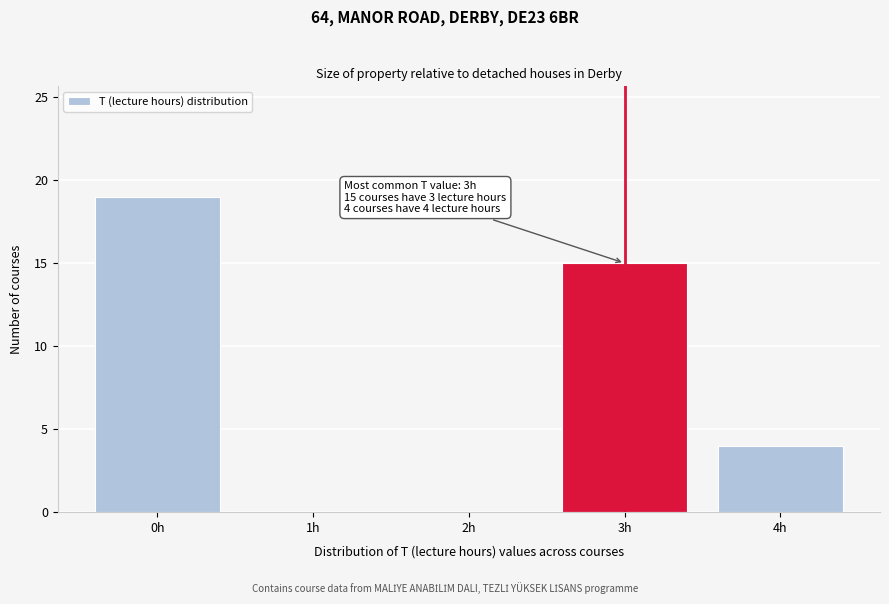

Reading right to left, extract all data points from this chart.

4h=4	3h=15	2h=0	1h=0	0h=19